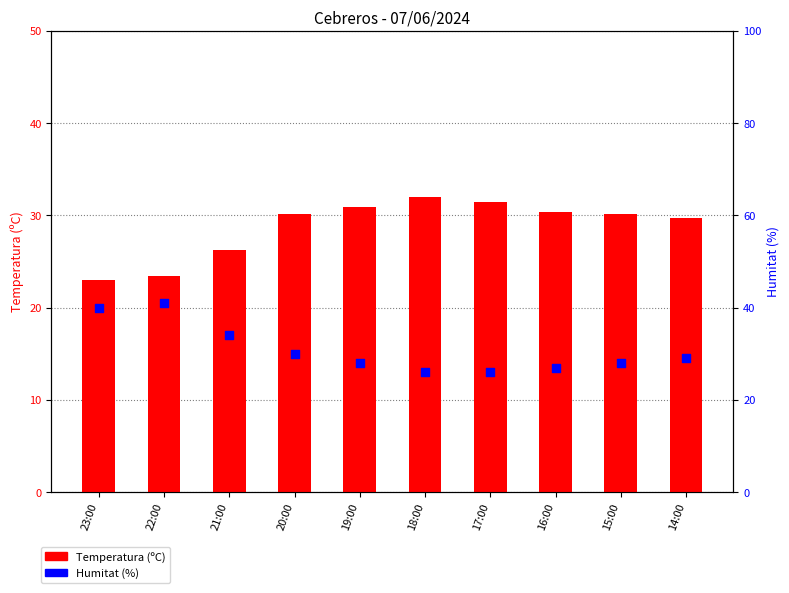

Which series reaches the maximum Y coordinate?

Humitat (%)